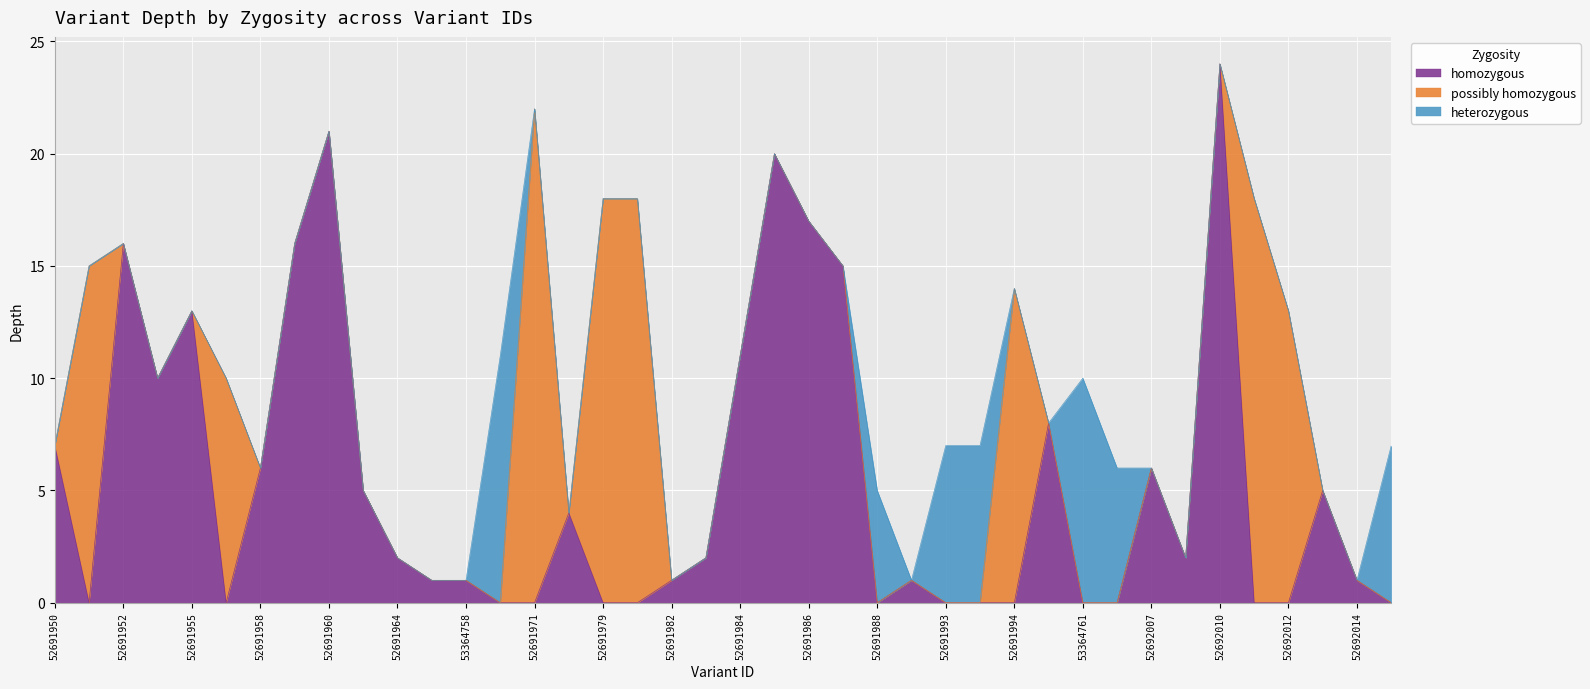

Reading left to right, transcribe all the data shown in this chart.

homozygous: 52691950=7	52691951=0	52691952=16	52691954=10	52691955=13	52691956=0	52691958=6	52691959=16	52691960=21	53364757=5	52691964=2	52691965=1	53364758=1	52691970=0	52691971=0	52691972=4	52691979=0	52691980=0	52691982=1	52691983=2	52691984=11	52691985=20	52691986=17	52691987=15	52691988=0	52691992=1	52691993=0	53364760=0	52691994=0	52691999=8	53364761=0	52692006=0	52692007=6	52692009=2	52692010=24	52692011=0	52692012=0	52692013=5	52692014=1	53324846=0
possibly homozygous: 52691950=0	52691951=15	52691952=0	52691954=0	52691955=0	52691956=10	52691958=0	52691959=0	52691960=0	53364757=0	52691964=0	52691965=0	53364758=0	52691970=0	52691971=22	52691972=0	52691979=18	52691980=18	52691982=0	52691983=0	52691984=0	52691985=0	52691986=0	52691987=0	52691988=0	52691992=0	52691993=0	53364760=0	52691994=14	52691999=0	53364761=0	52692006=0	52692007=0	52692009=0	52692010=0	52692011=18	52692012=13	52692013=0	52692014=0	53324846=0
heterozygous: 52691950=0	52691951=0	52691952=0	52691954=0	52691955=0	52691956=0	52691958=0	52691959=0	52691960=0	53364757=0	52691964=0	52691965=0	53364758=0	52691970=11	52691971=0	52691972=0	52691979=0	52691980=0	52691982=0	52691983=0	52691984=0	52691985=0	52691986=0	52691987=0	52691988=5	52691992=0	52691993=7	53364760=7	52691994=0	52691999=0	53364761=10	52692006=6	52692007=0	52692009=0	52692010=0	52692011=0	52692012=0	52692013=0	52692014=0	53324846=7